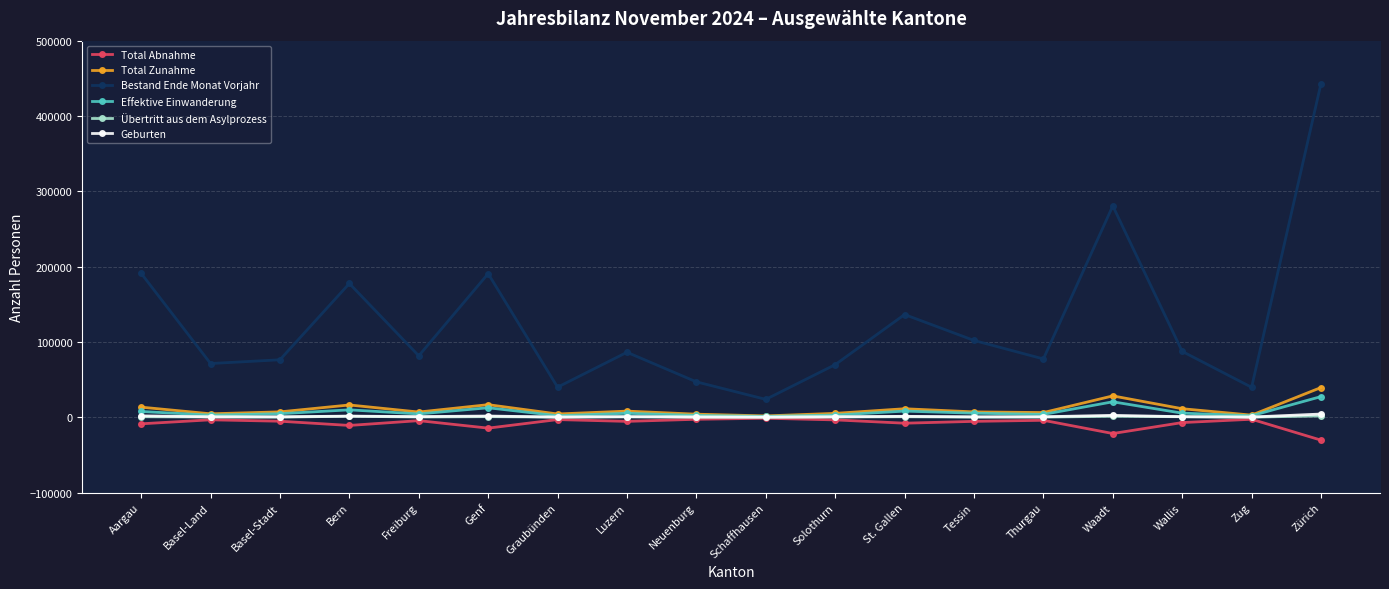

True or false: Bestand Ende Monat Vorjahr and Total Abnahme intersect in this chart.

False